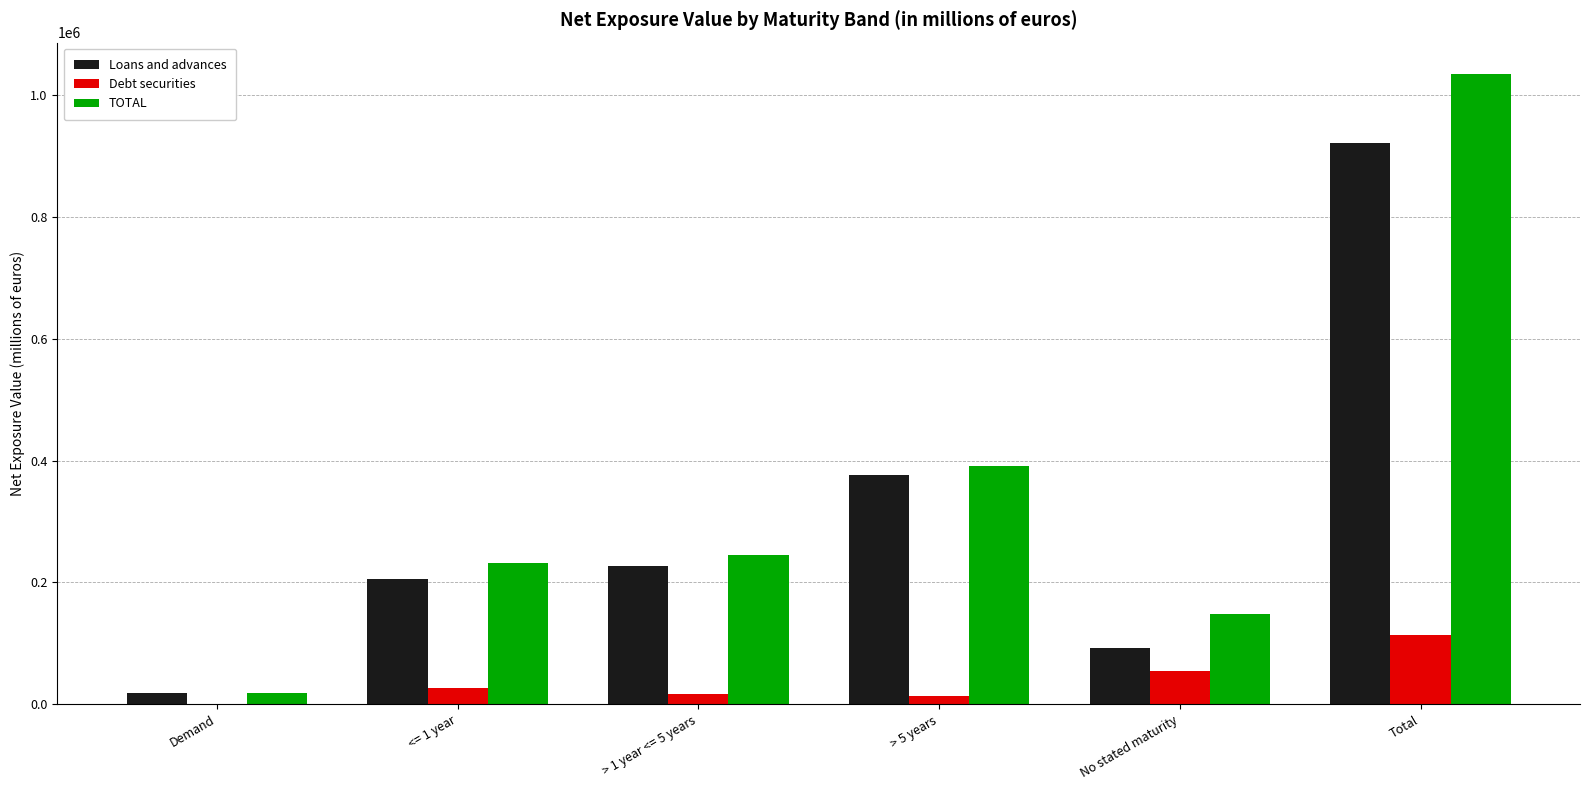

At which category is the sum across all series the highest?

Total